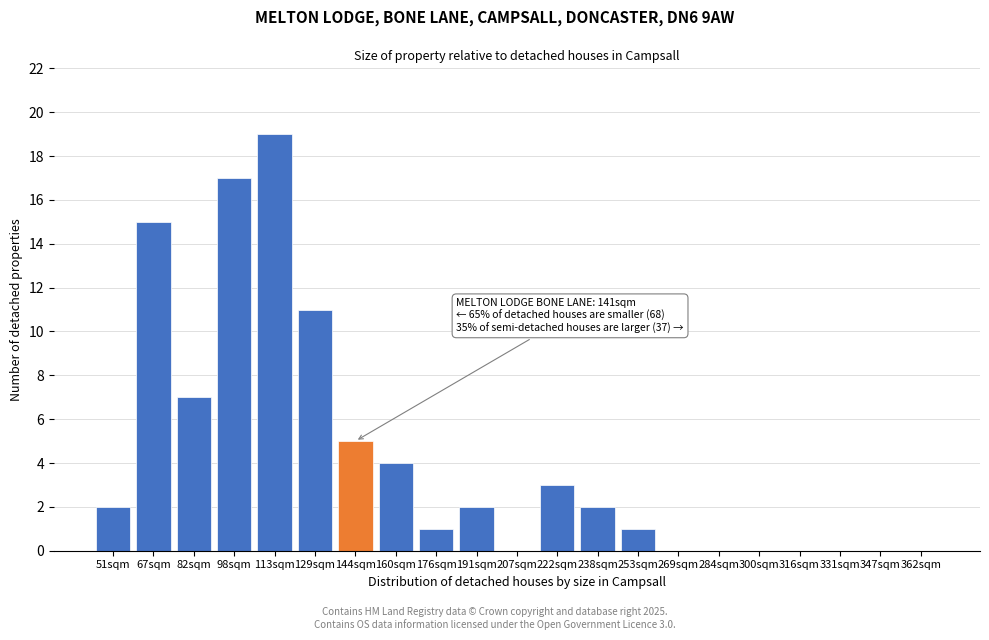

Reading right to left, list all the values displayed in this chart.

362sqm=0	347sqm=0	331sqm=0	316sqm=0	300sqm=0	284sqm=0	269sqm=0	253sqm=1	238sqm=2	222sqm=3	207sqm=0	191sqm=2	176sqm=1	160sqm=4	144sqm=5	129sqm=11	113sqm=19	98sqm=17	82sqm=7	67sqm=15	51sqm=2